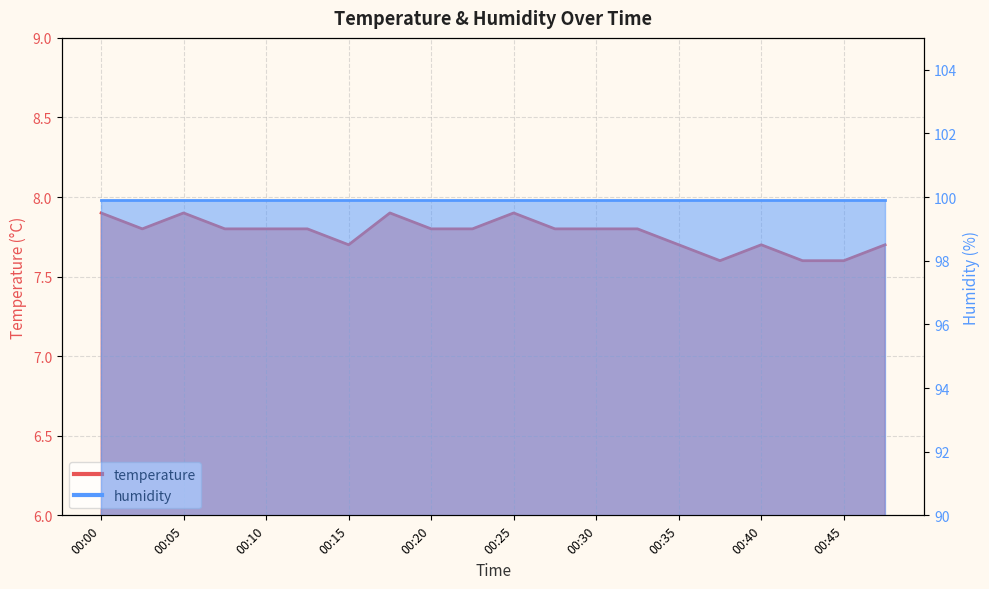

Rank the categories by value from highest to lowest.

00:00, 00:05, 00:18, 00:25, 00:03, 00:08, 00:10, 00:13, 00:20, 00:23, 00:27, 00:30, 00:32, 00:15, 00:35, 00:40, 00:47, 00:37, 00:42, 00:45